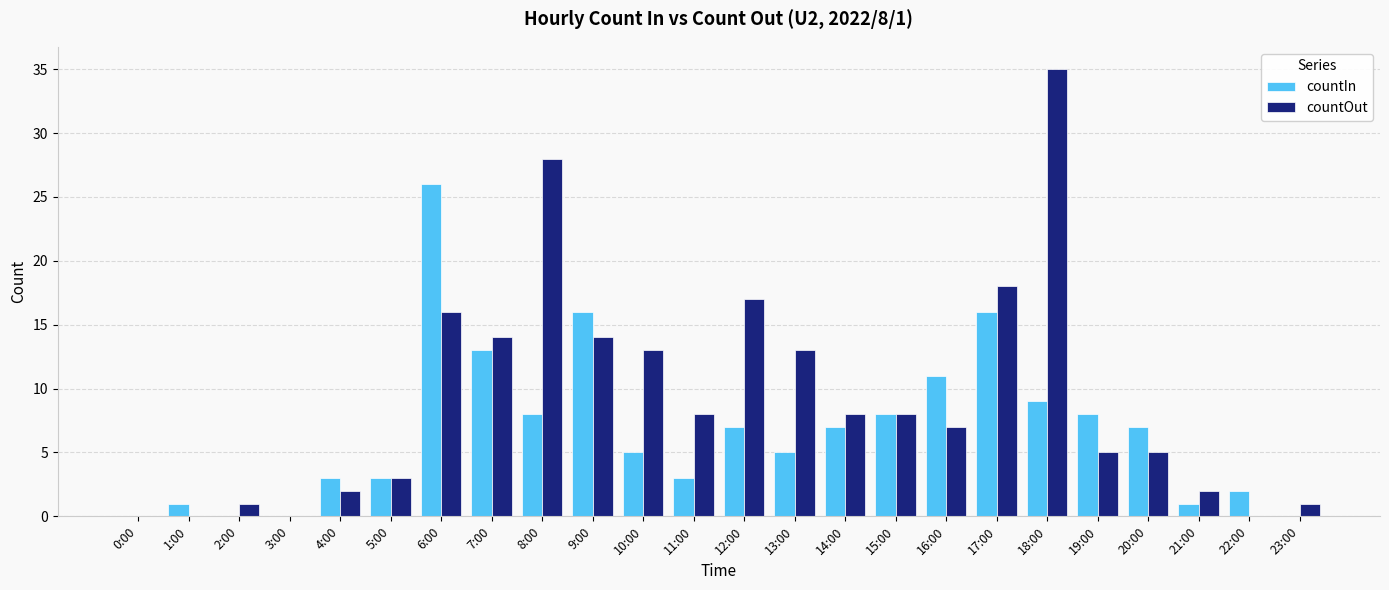

At which label does countOut reach its peak?

18:00